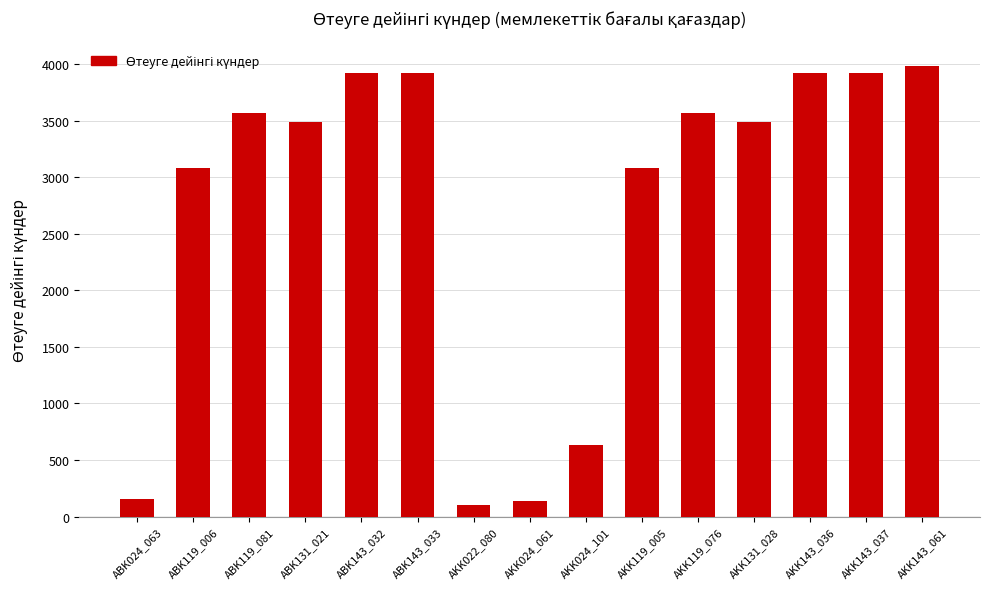

What is the difference between the maximum and minimum values?

3890